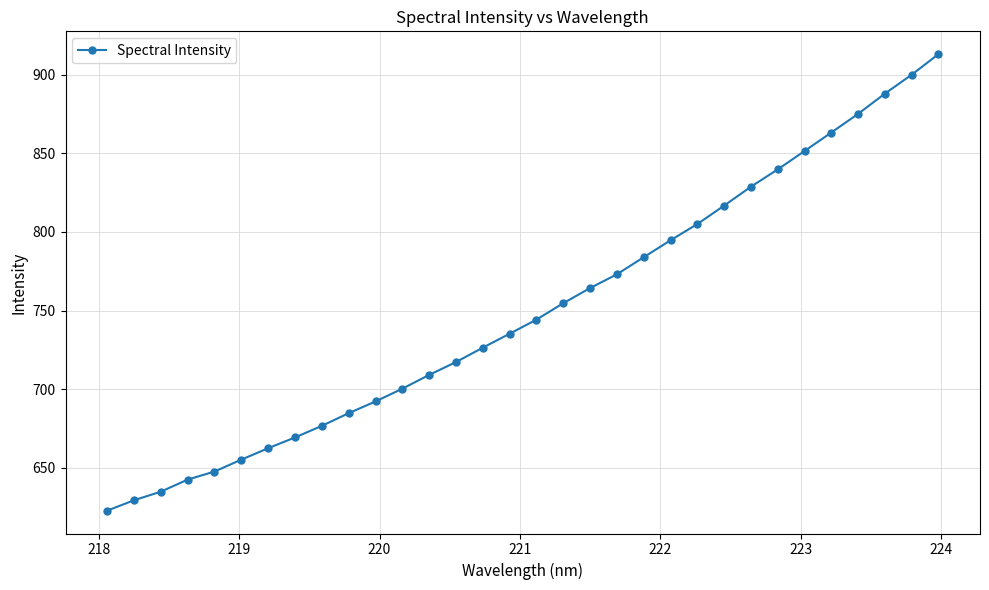

How many data points does each series have?

32